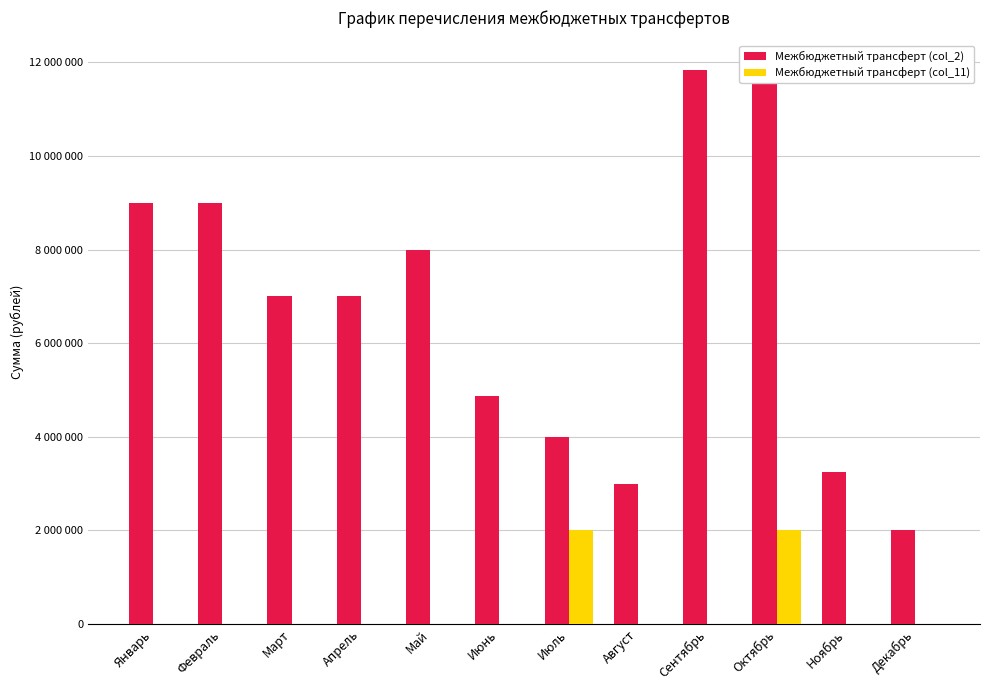

Which series has the largest range (max minus min)?

Межбюджетный трансферт (col_2)